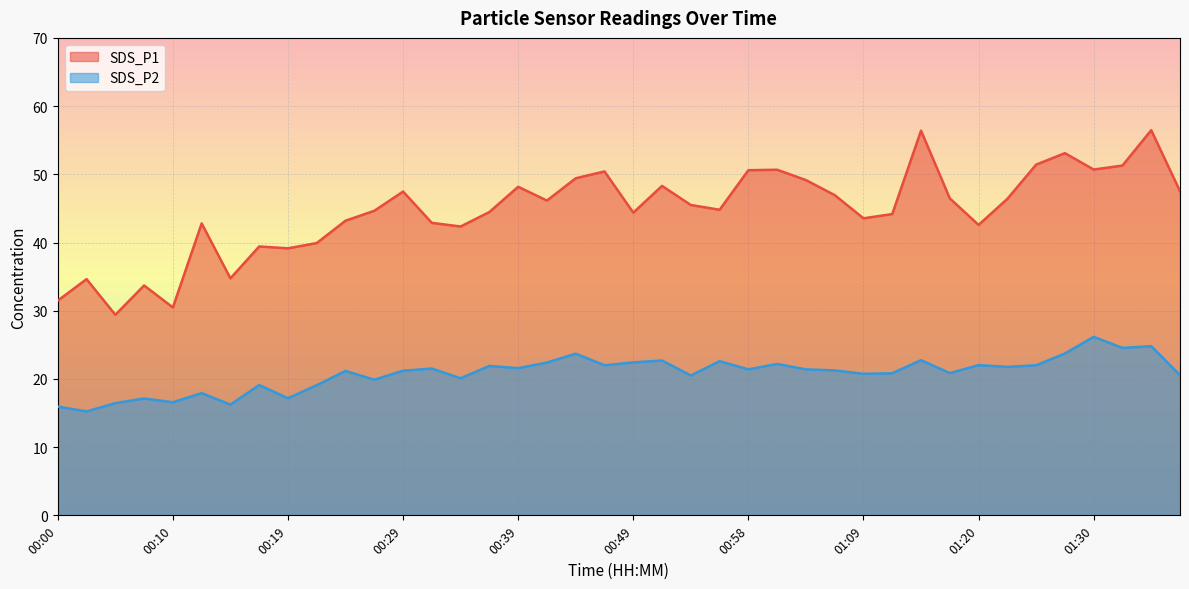

At which category does SDS_P2 reach its first local valley?

00:02